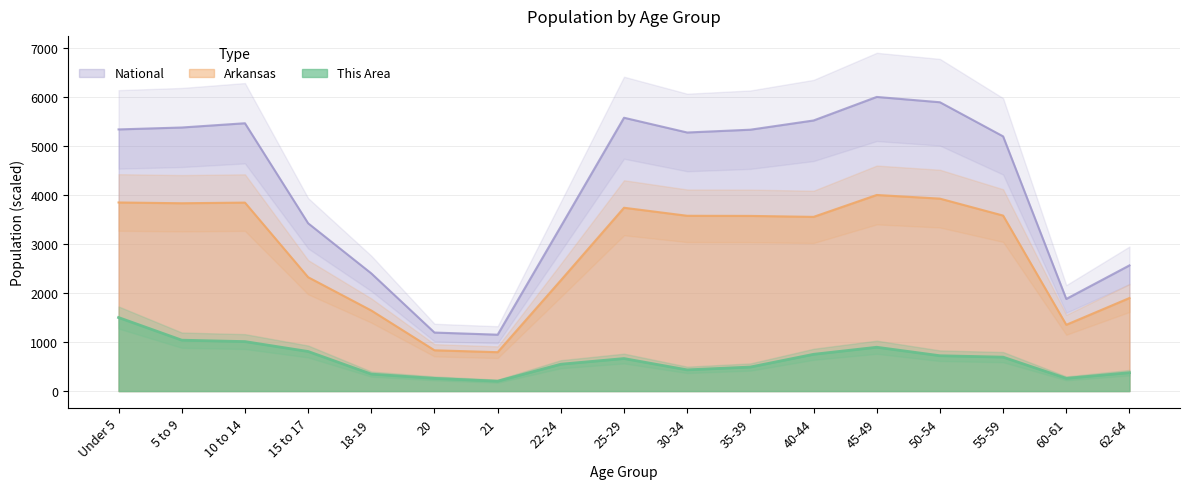

What is the value of the National point at the 17th from the left?

2564.0